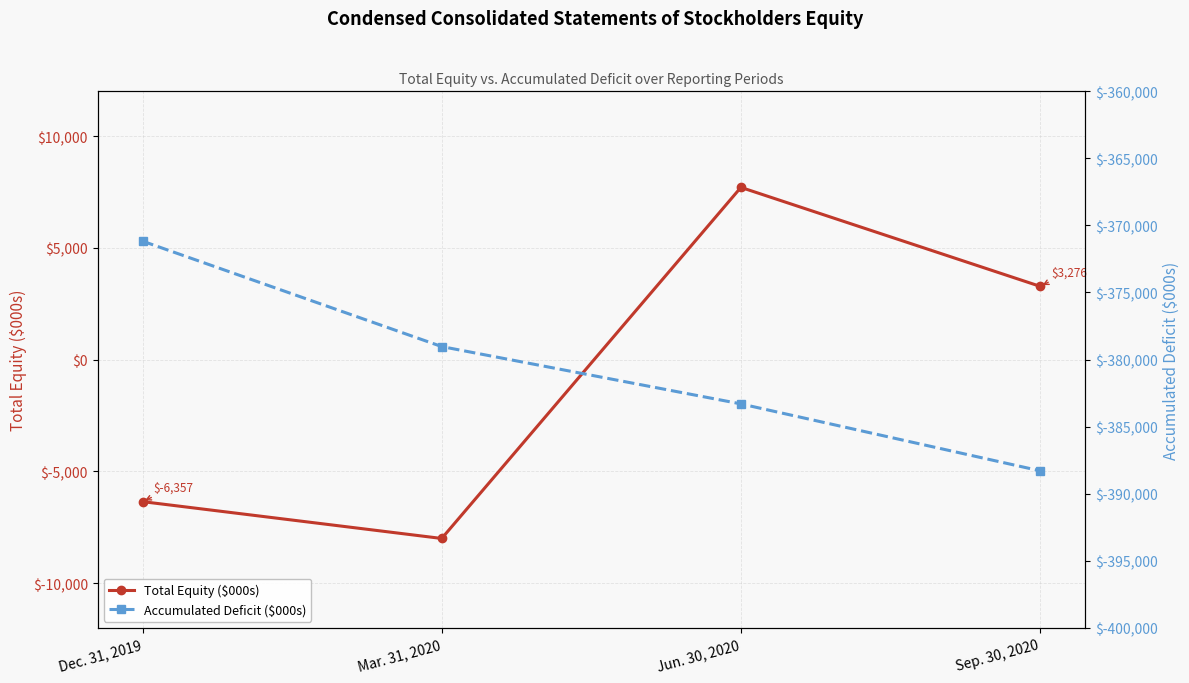

The Total Equity ($000s) series shows -8282 at Dec. 31, 2019. True or false?

False